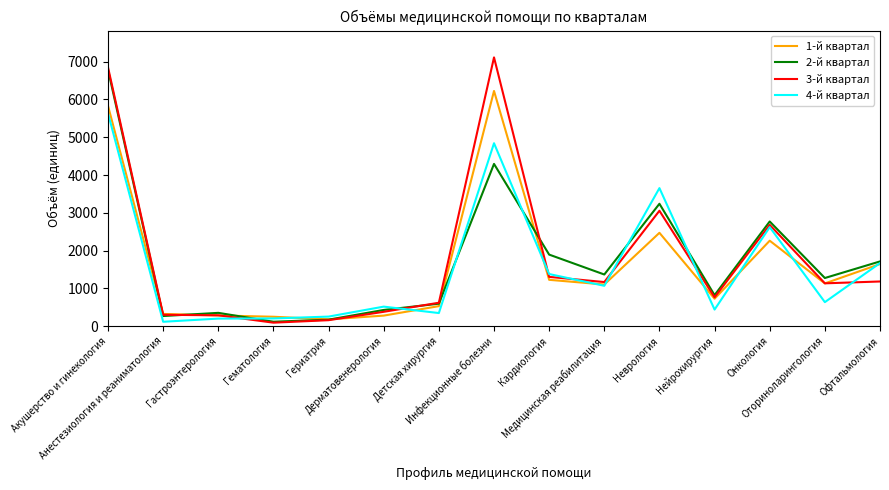

Where is the first local minimum for 4-й квартал?

Анестезиология и реаниматология